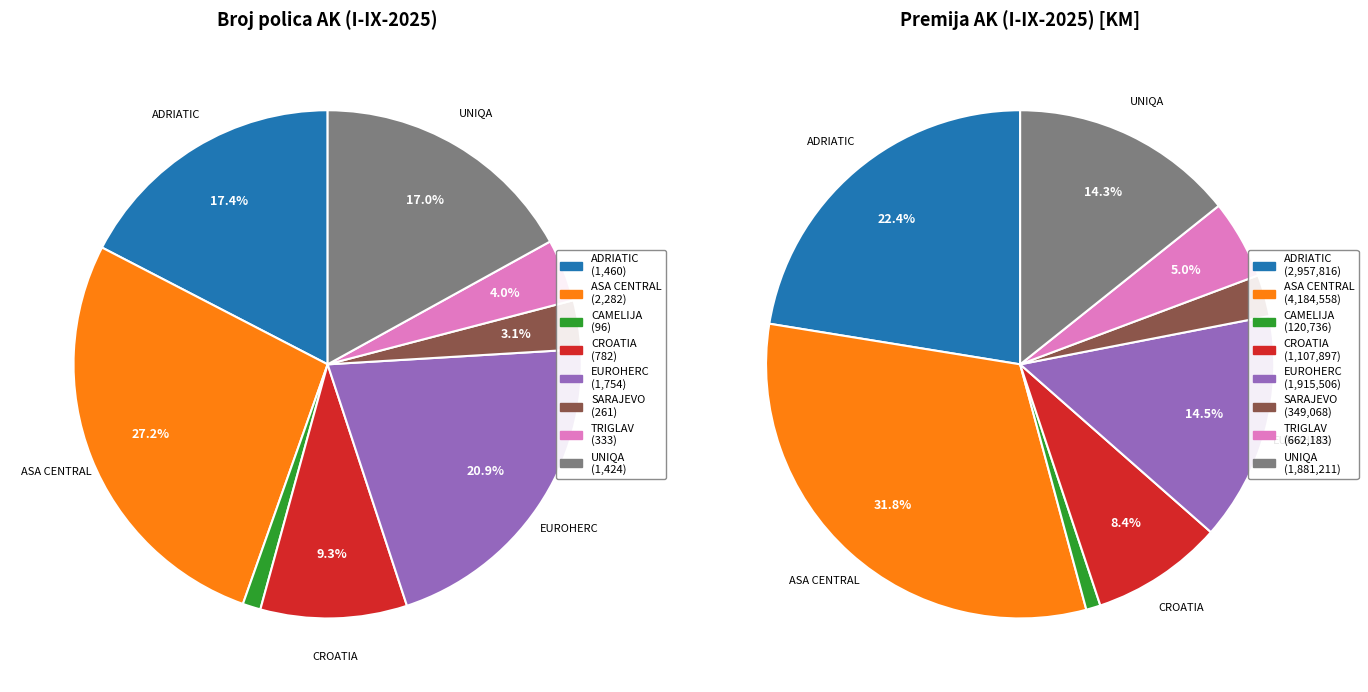

Is there any slice that represents more than half of the pie?

No